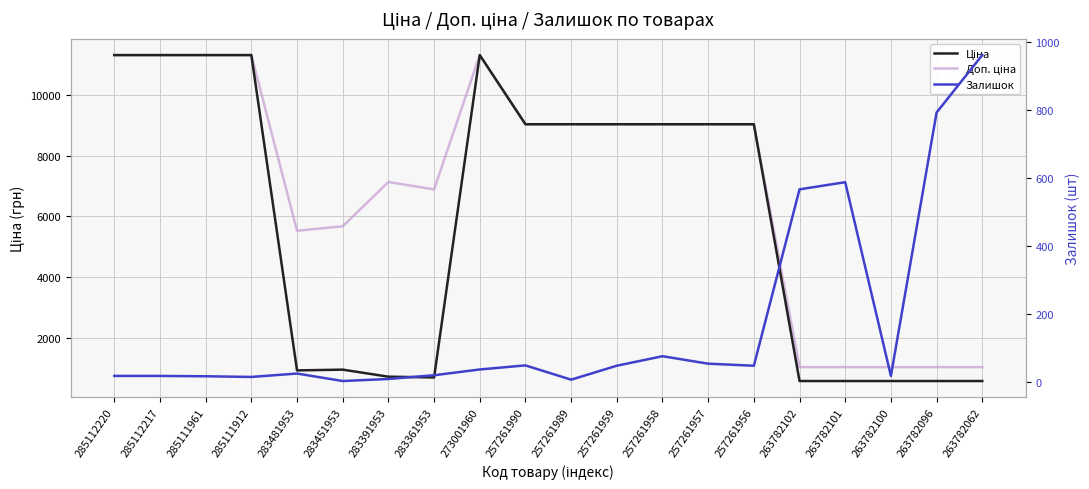

Which has a higher value, 263782102 or 273001960?

273001960